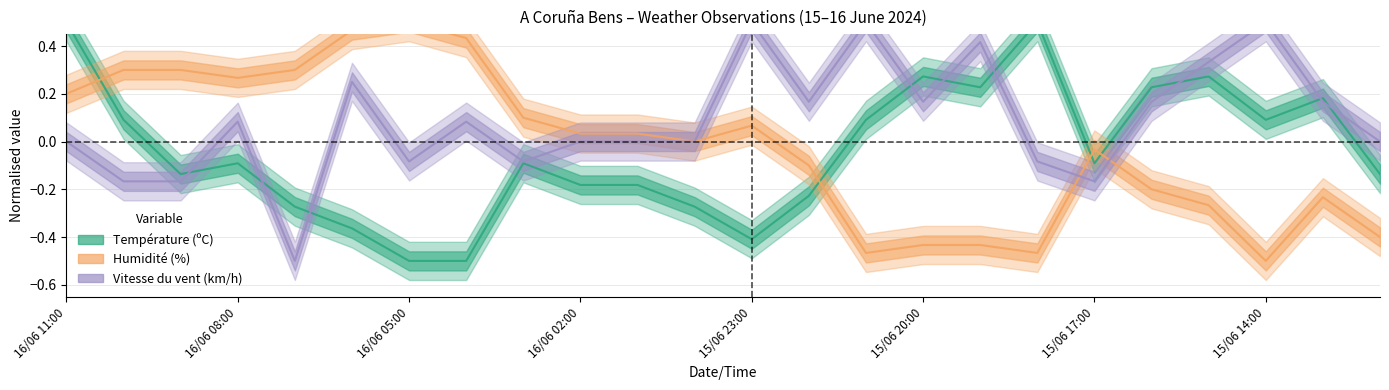

At which category is the sum across all series the highest?

16/06 11:00